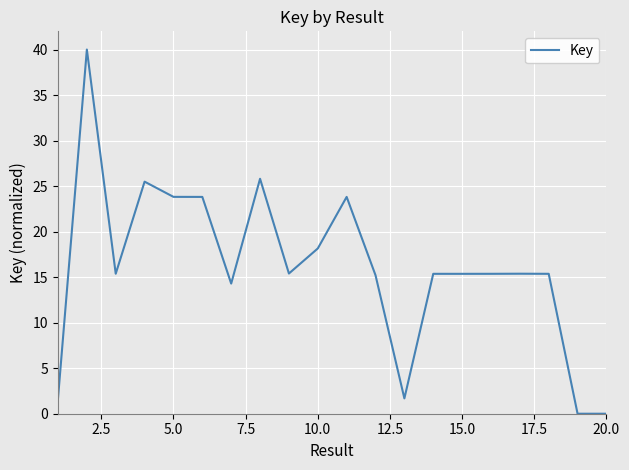

What is the difference between the maximum and minimum values?

40.0